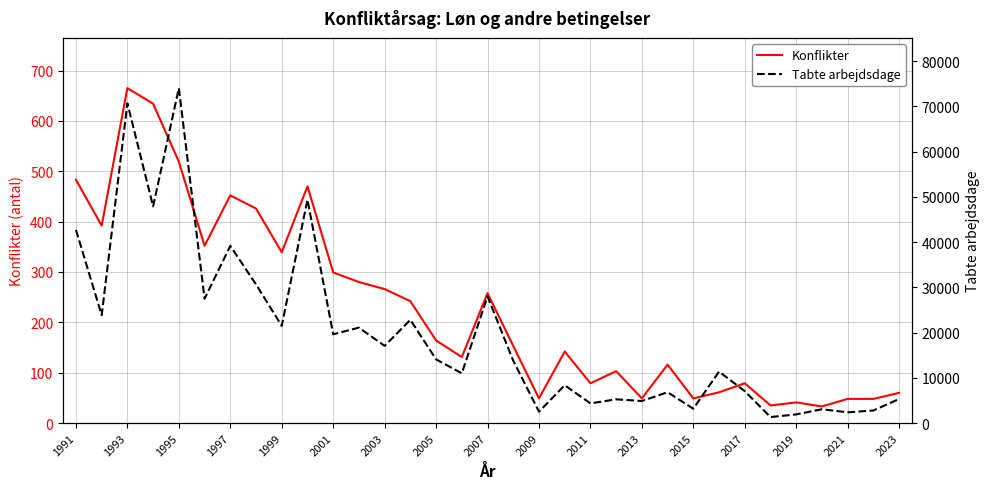

What is the minimum value for Konflikter?

33